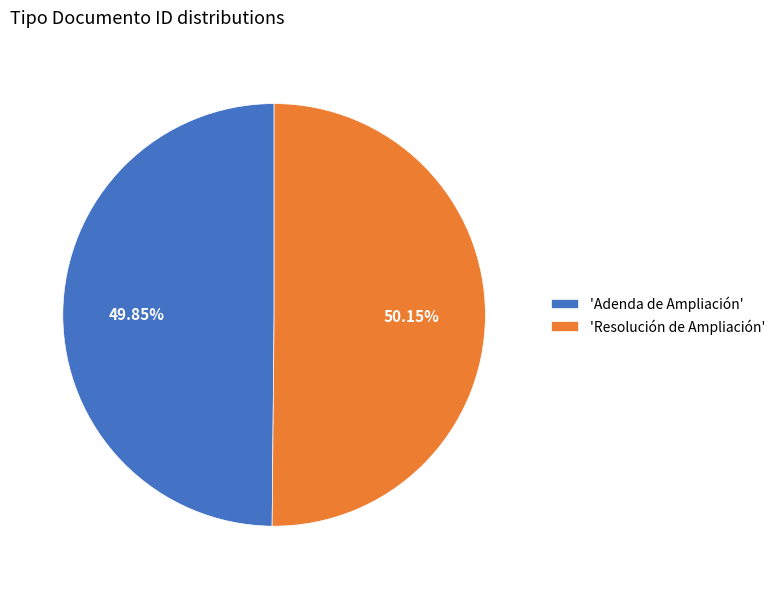

What is the ratio of the value at 'Adenda de Ampliación' to the value at 'Resolución de Ampliación'?

1.0